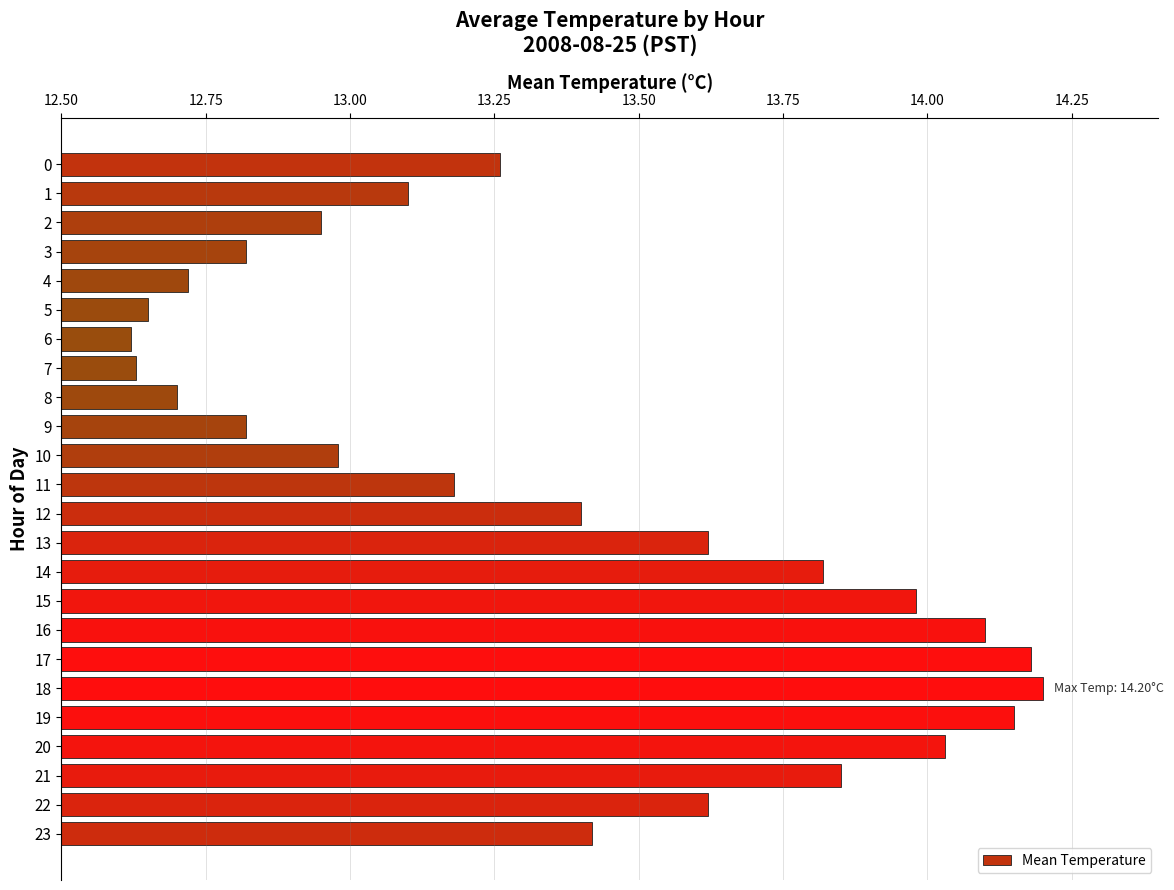

The chart shows a value of 9.1 at 12. True or false?

False